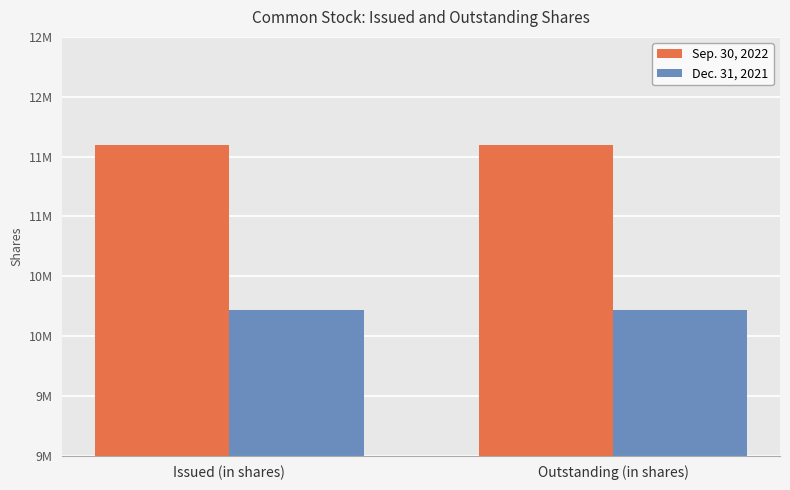

What is the maximum value for Sep. 30, 2022?

11592609